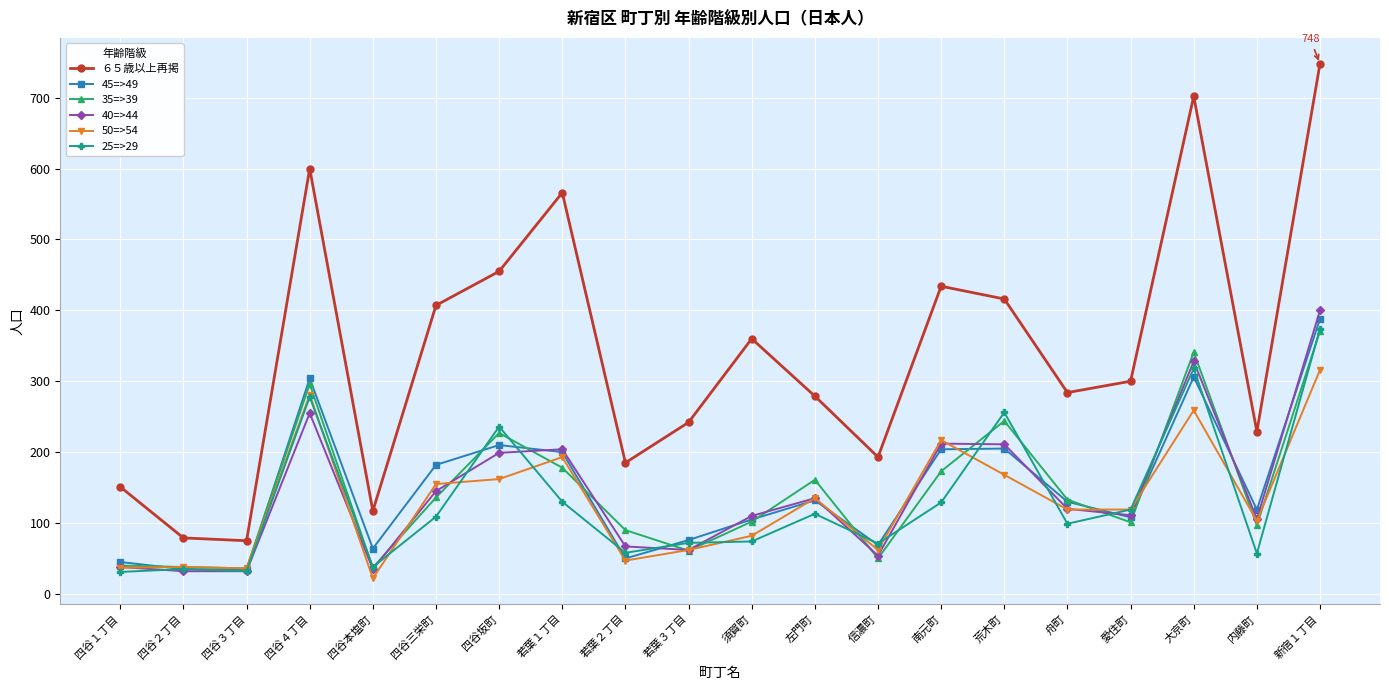

Which series has the largest total across all categories?

６５歳以上再掲